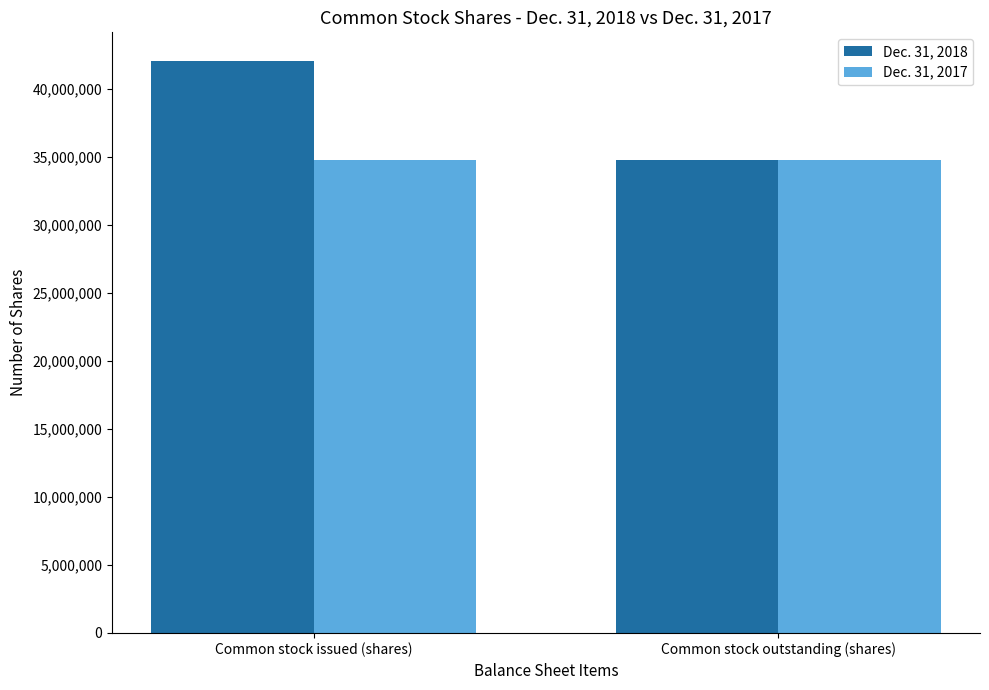

What is the value of the Dec. 31, 2018 bar at the 1st from the left?

42078164